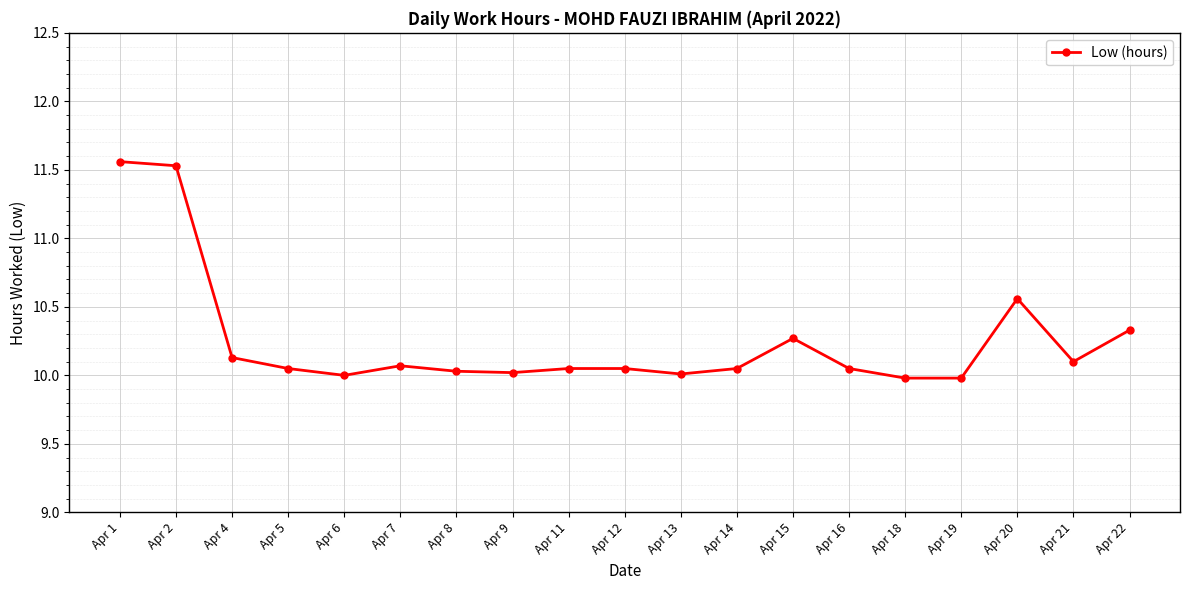

Is it true that the value at Apr 22 is 10.3?

True